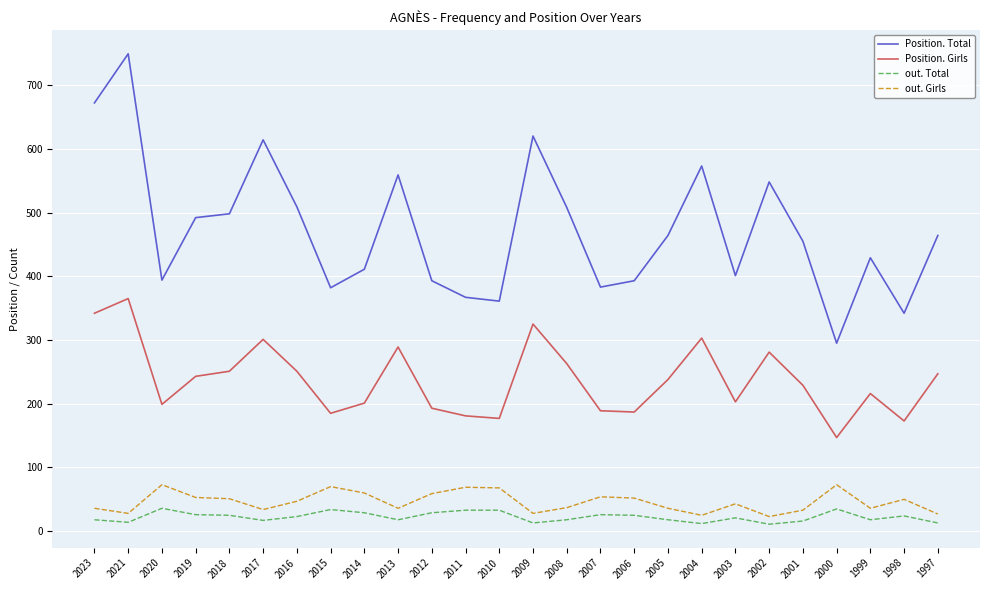

How many interior local valleys does the Position. Girls series have?

7